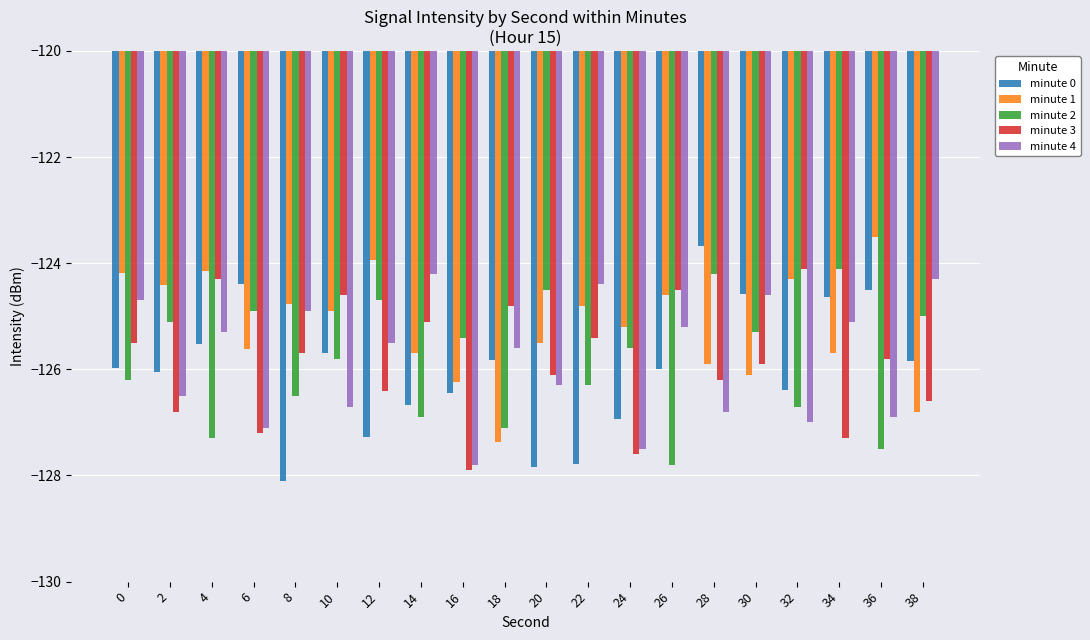

Which series changed the most between 8 and 18?

minute 1